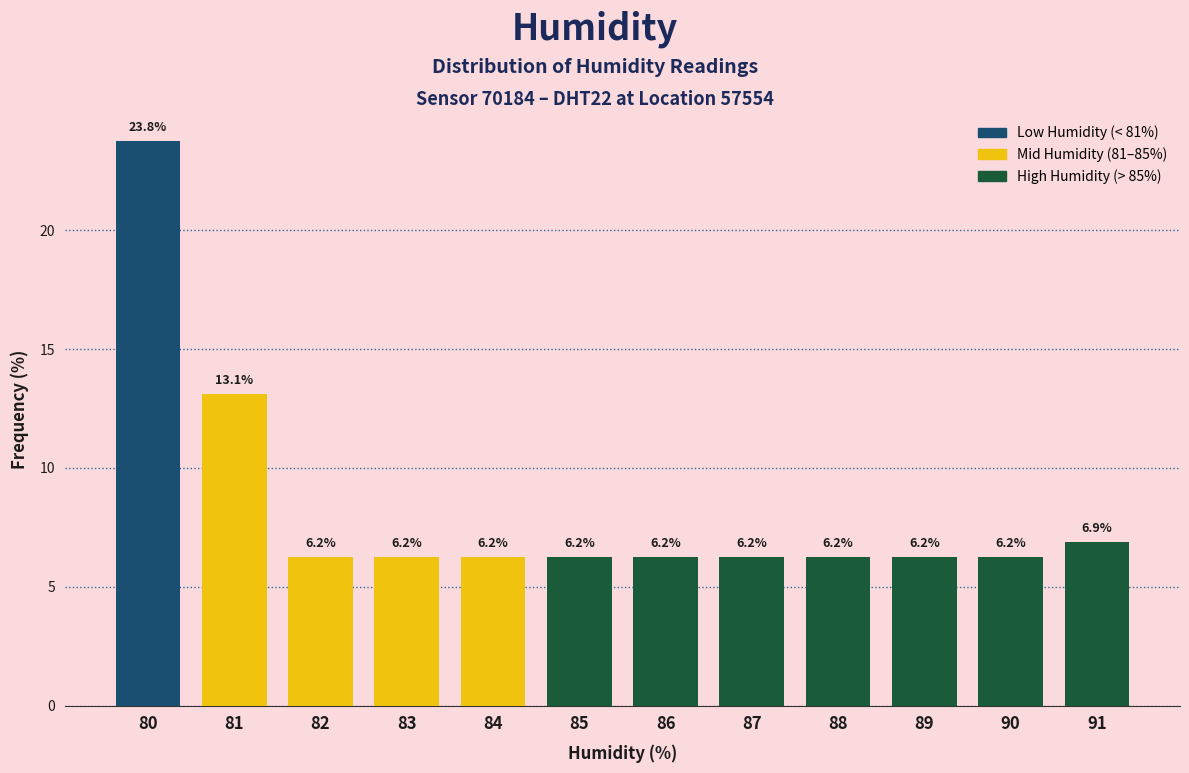

Reading left to right, list every bar in this chart as the range it spans on the x-axis followed by its height.

79.5 to 80.5: 23.8
80.5 to 81.5: 13.1
81.5 to 82.5: 6.2
82.5 to 83.5: 6.2
83.5 to 84.5: 6.2
84.5 to 85.5: 6.2
85.5 to 86.5: 6.2
86.5 to 87.5: 6.2
87.5 to 88.5: 6.2
88.5 to 89.5: 6.2
89.5 to 90.5: 6.2
90.5 to 91.5: 6.9